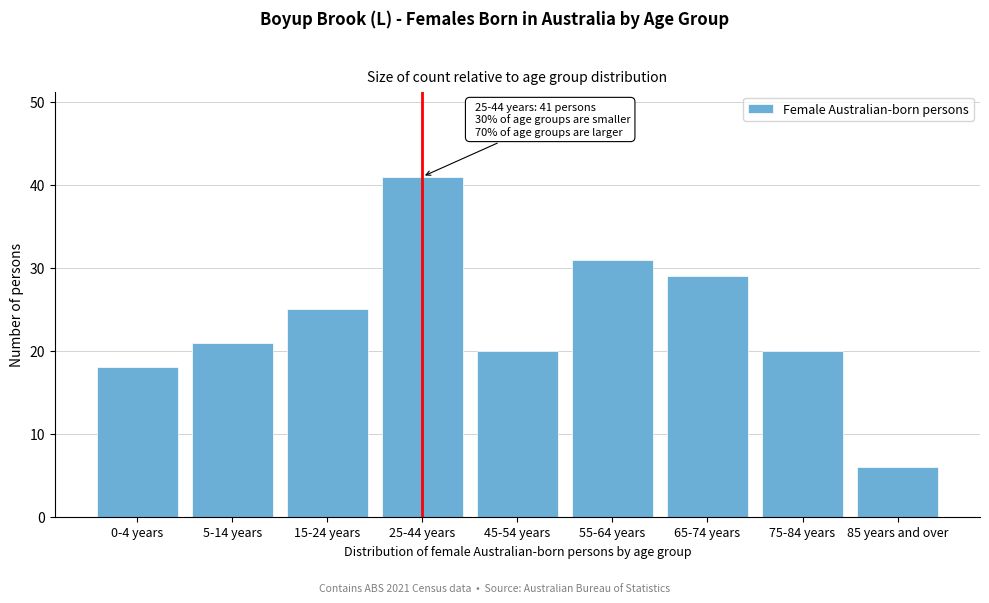

Reading left to right, list all the values displayed in this chart.

18	21	25	41	20	31	29	20	6